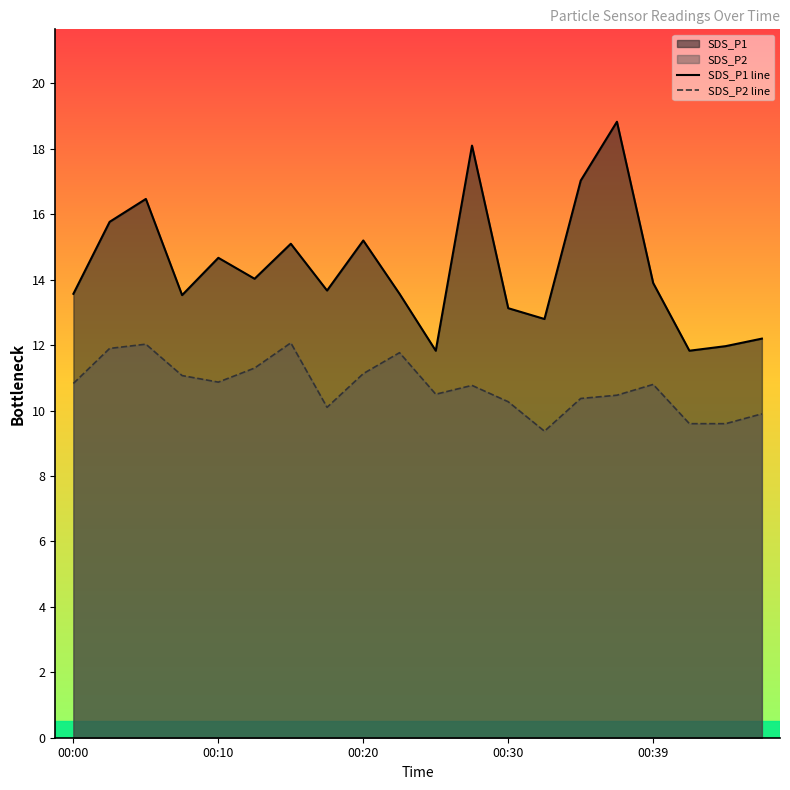

Does the chart display data point markers on the line(s)?

No